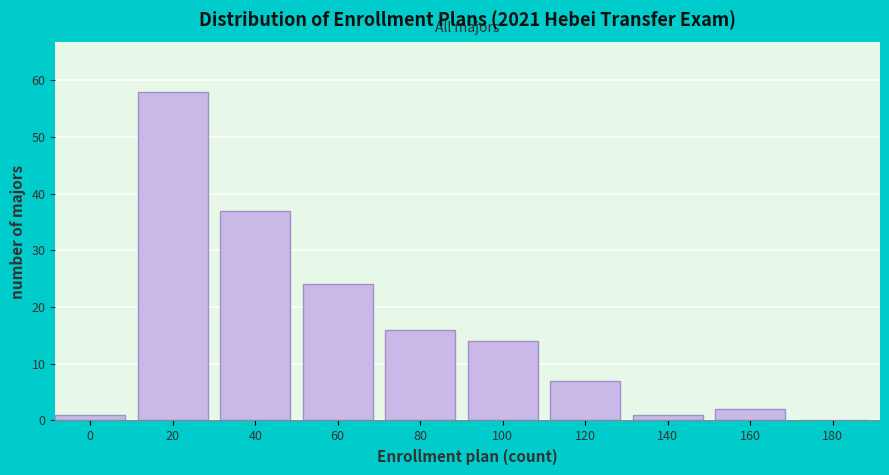

Reading left to right, transcribe all the data shown in this chart.

0=1	20=58	40=37	60=24	80=16	100=14	120=7	140=1	160=2	180=0